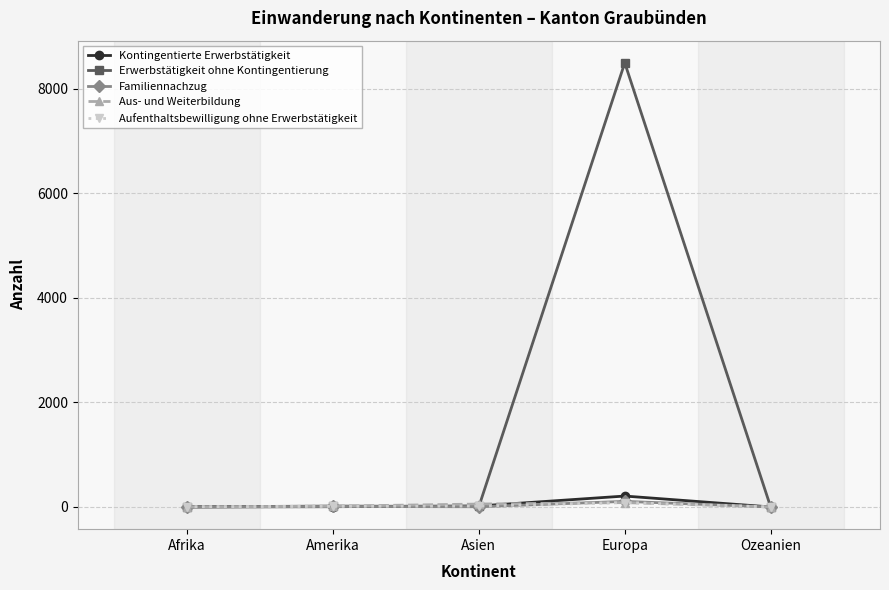

How many data points in Familiennachzug are less than 4?

2